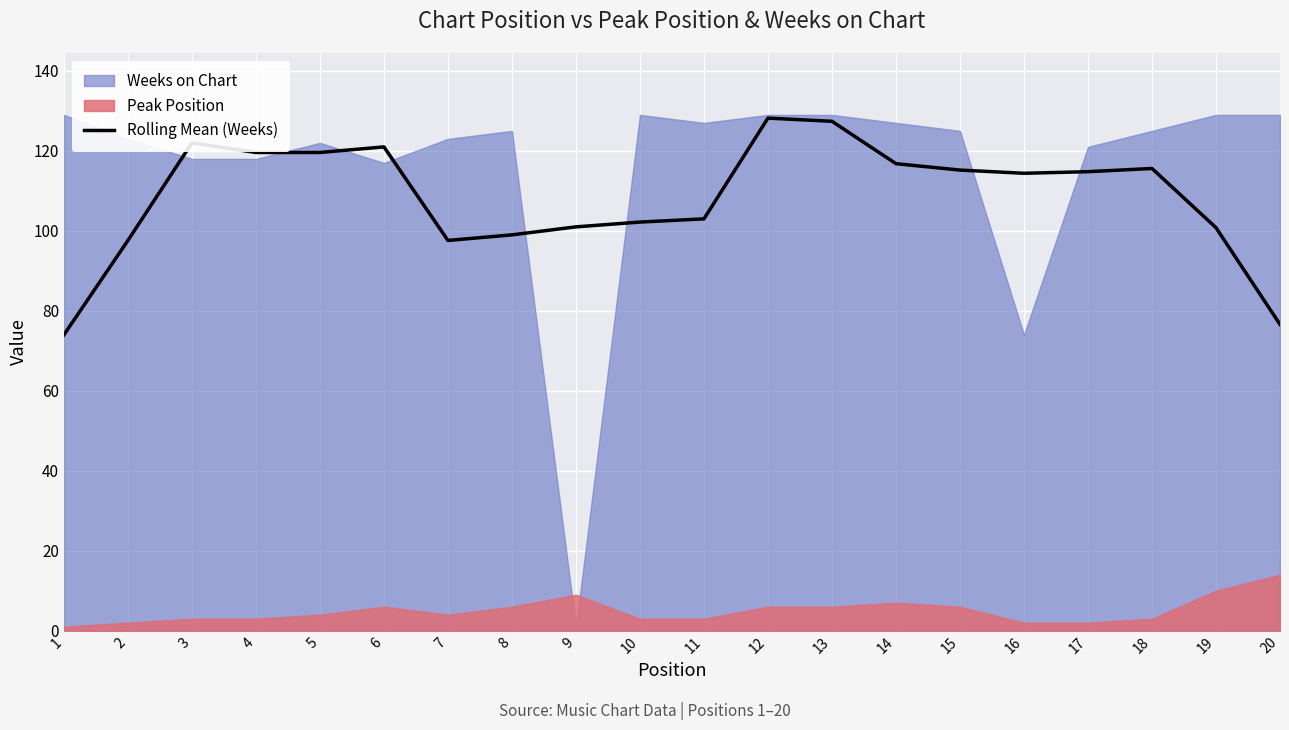

The Rolling Mean (Weeks) series shows 103.0 at 11. True or false?

True